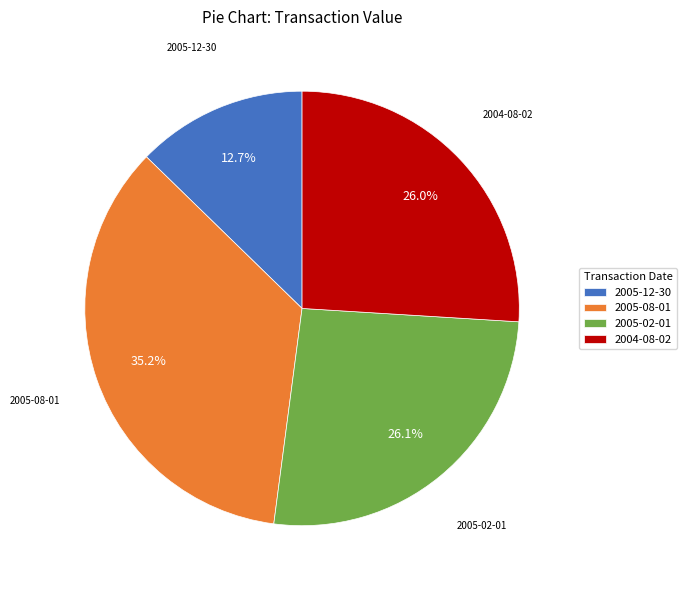

Which slice is the smallest?

2005-12-30